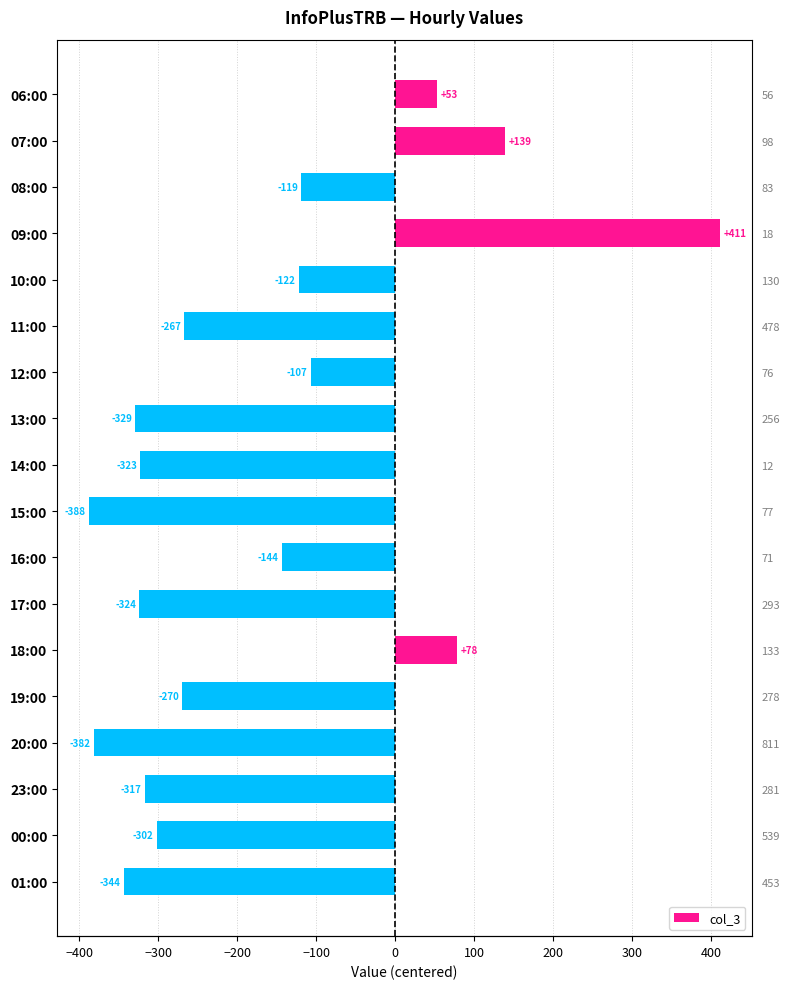

What is the minimum value shown in the chart?

-388